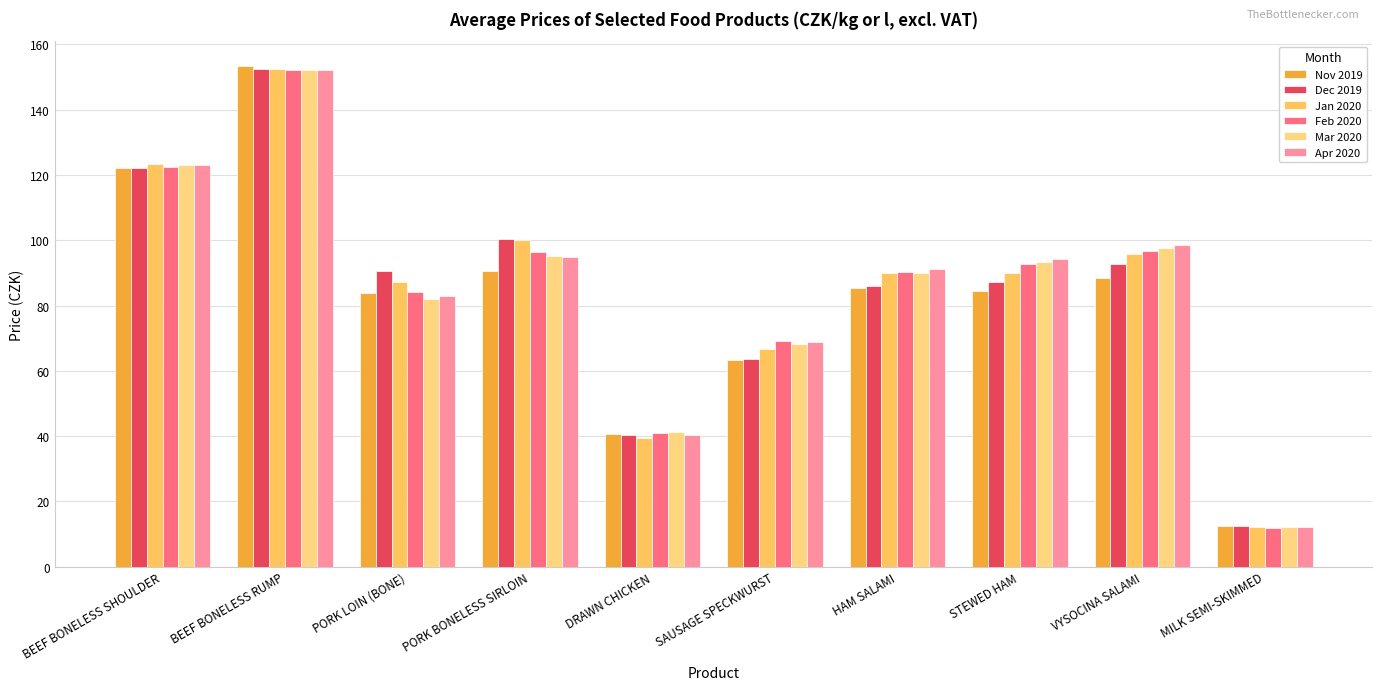

Reading left to right, what are all the values shown in this chart?

Nov 2019: 122.0	153.3	83.8	90.6	40.6	63.2	85.3	84.6	88.4	12.4
Dec 2019: 122.2	152.4	90.7	100.3	40.3	63.5	86.0	87.2	92.6	12.4
Jan 2020: 123.2	152.4	87.3	100.2	39.4	66.5	90.1	89.9	95.7	12.2
Feb 2020: 122.6	152.0	84.0	96.5	41.1	69.0	90.4	92.8	96.8	12.0
Mar 2020: 123.1	152.2	82.0	95.1	41.2	68.3	90.0	93.5	97.7	12.1
Apr 2020: 123.0	152.3	83.0	95.0	40.3	68.8	91.2	94.2	98.4	12.0